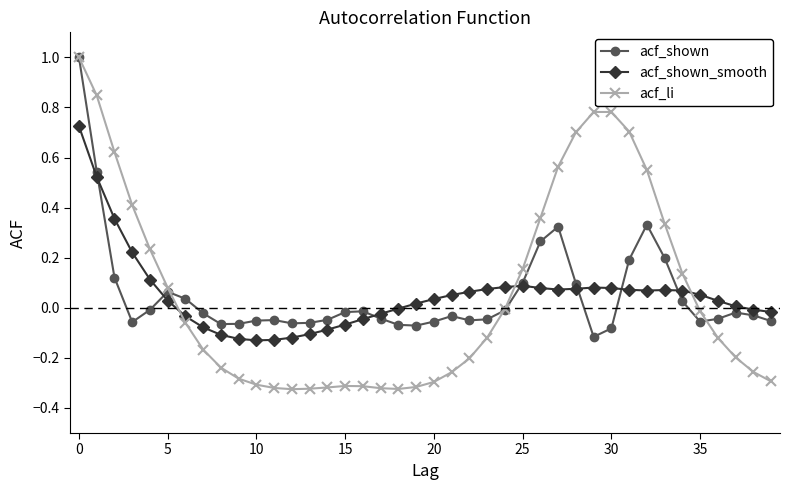

Which series has the widest spread of values?

acf_li